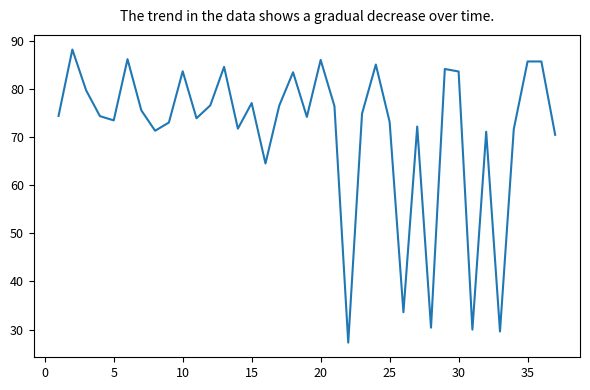

How many lines are shown in the chart?

1